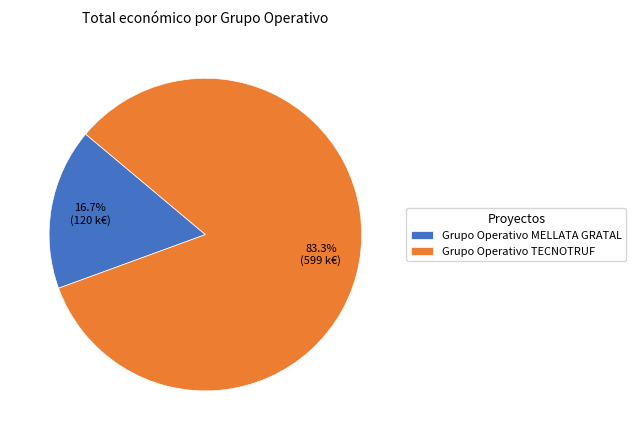

How many slices are in this pie chart?

2